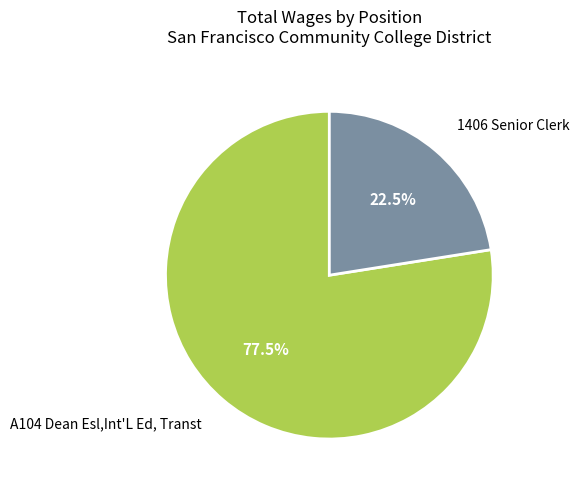

Count the number of slices in the pie.

2